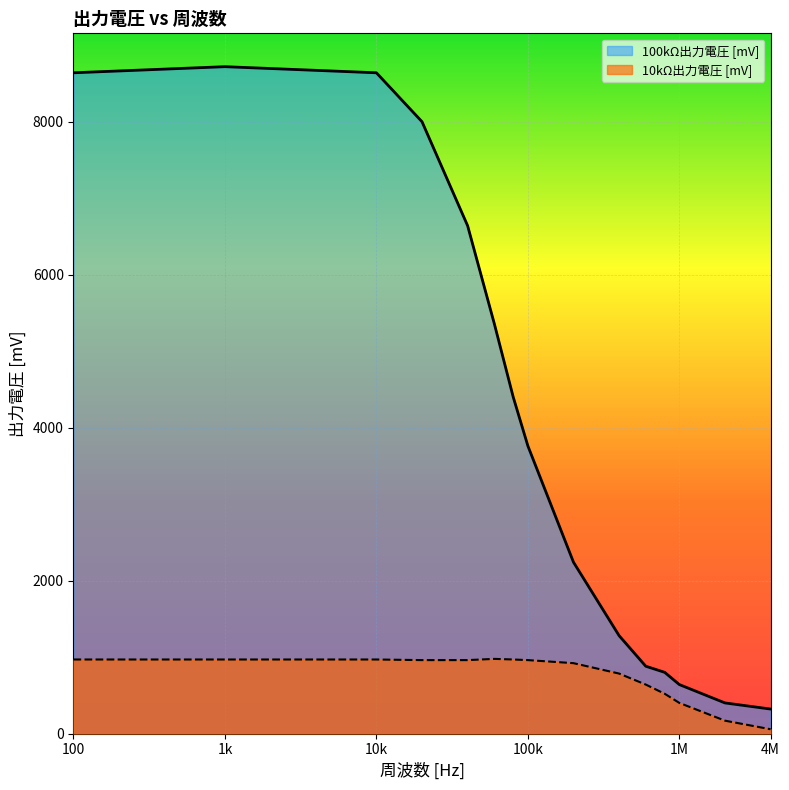

How many lines are shown in the chart?

2